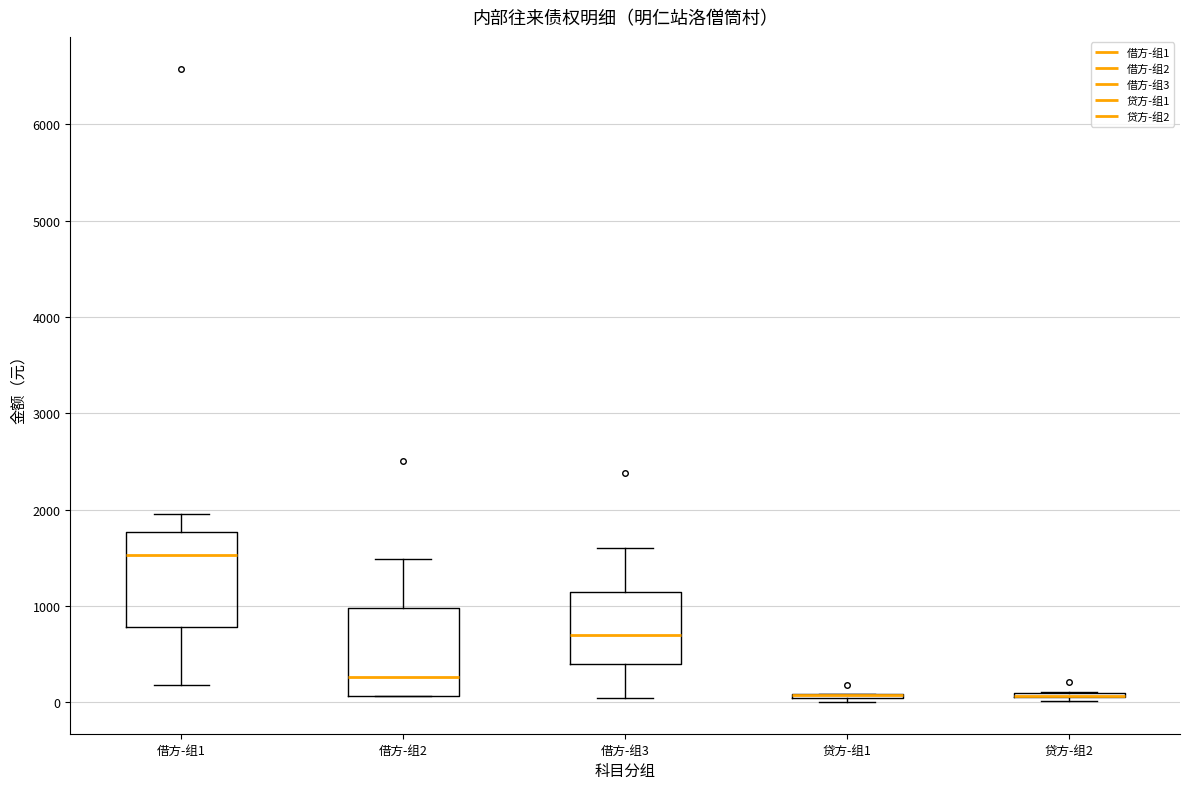

Where does the upper whisker of the box for 借方-组2 end on the y-axis? The values are not printed on the chart, so give them approximately, as read against the axis.

1500